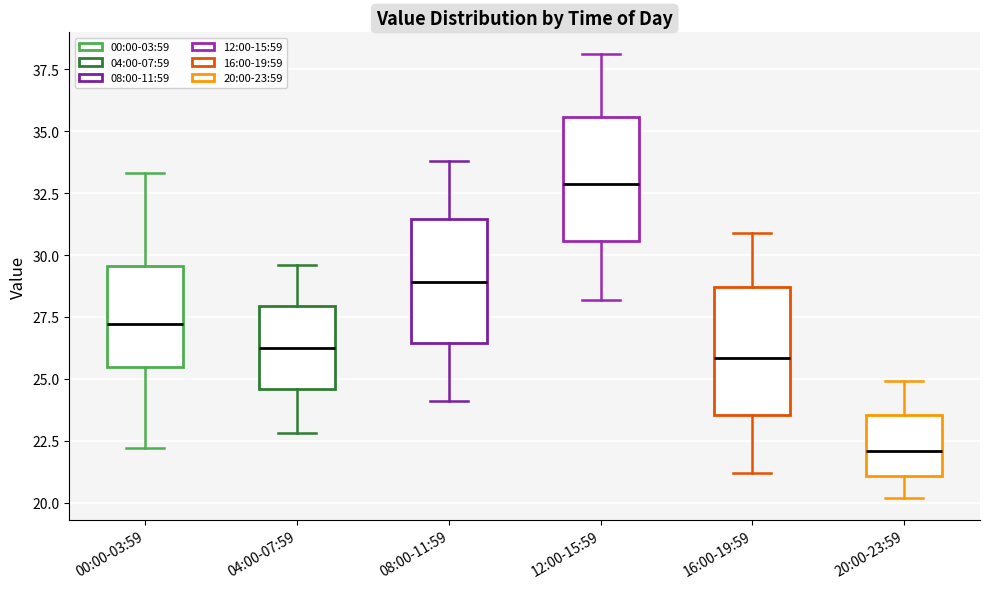

Reading left to right, read every box against the y-axis: the position of its median line, the range the box covers, and the ends of its whiskers. The values are not printed on the chart, so give them approximately, as read against the axis.

00:00-03:59: median 27.0, box 25.5 to 29.5, whiskers 22.0 to 33.5
04:00-07:59: median 26.5, box 24.5 to 28.0, whiskers 23.0 to 29.5
08:00-11:59: median 29.0, box 26.5 to 31.5, whiskers 24.0 to 34.0
12:00-15:59: median 33.0, box 30.5 to 35.5, whiskers 28.0 to 38.0
16:00-19:59: median 26.0, box 23.5 to 28.5, whiskers 21.0 to 31.0
20:00-23:59: median 22.0, box 21.0 to 23.5, whiskers 20.0 to 25.0